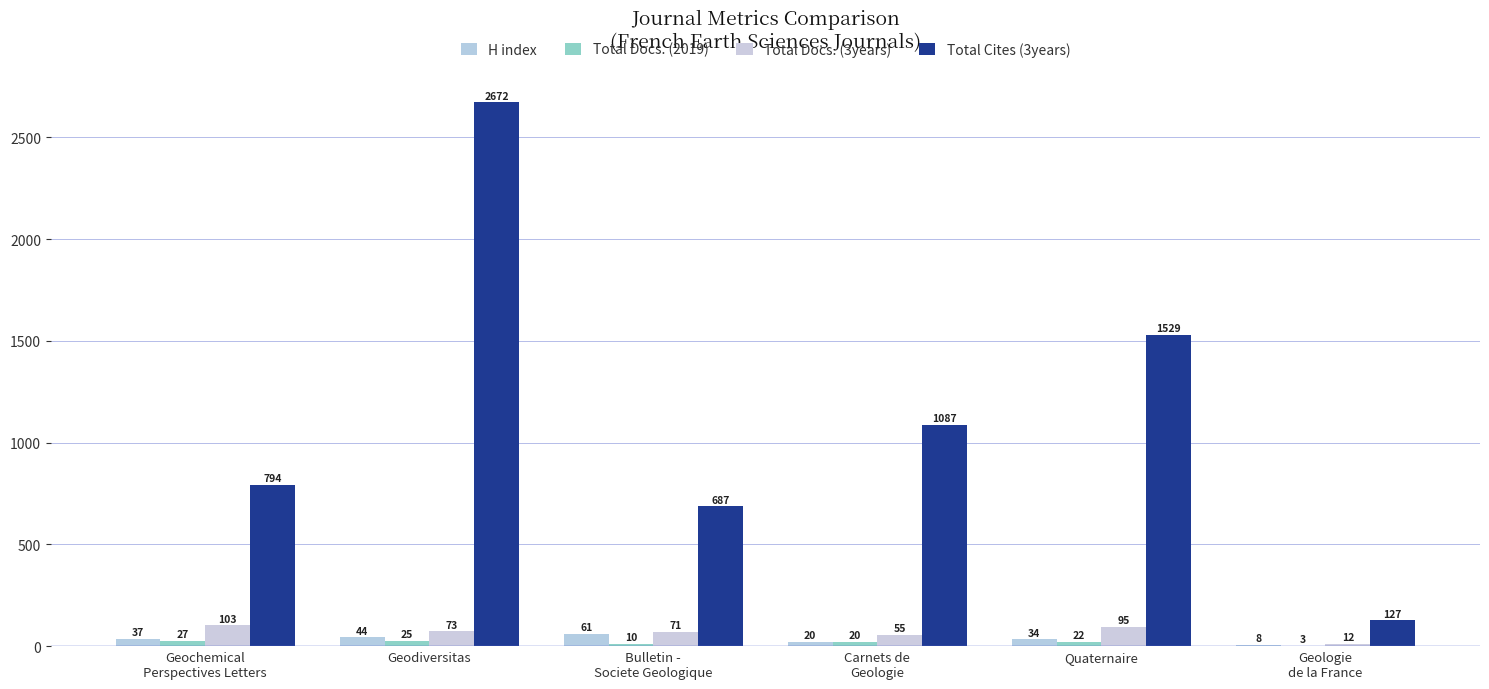

Which series has the largest total across all categories?

Total Cites (3years)